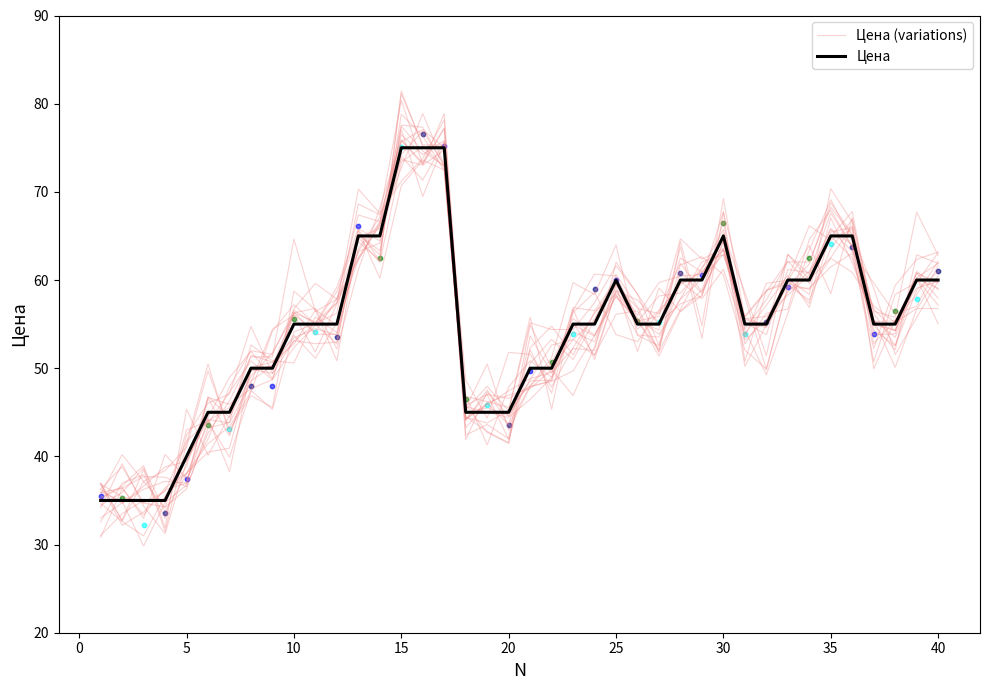

Which series reaches the maximum Y coordinate?

Цена